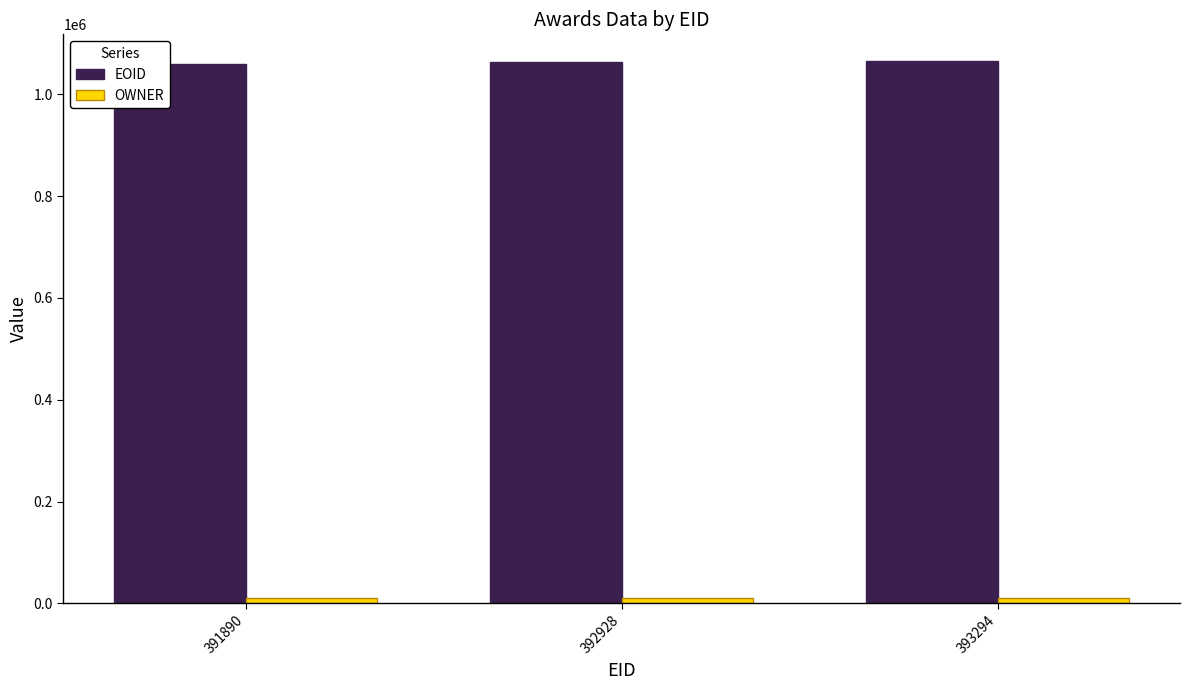

The value of EOID at 392928 is 550778. True or false?

False